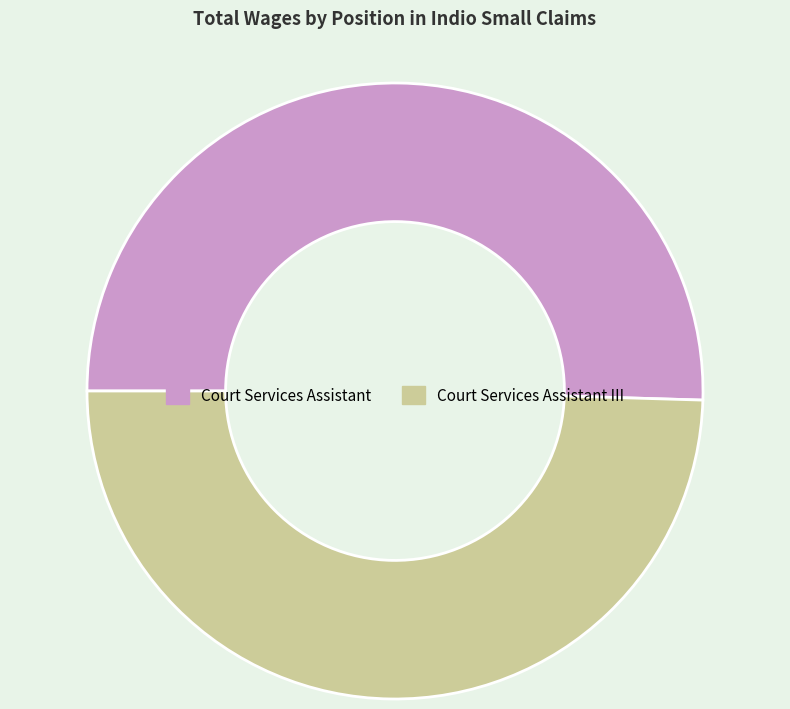

How many slices are in this pie chart?

2